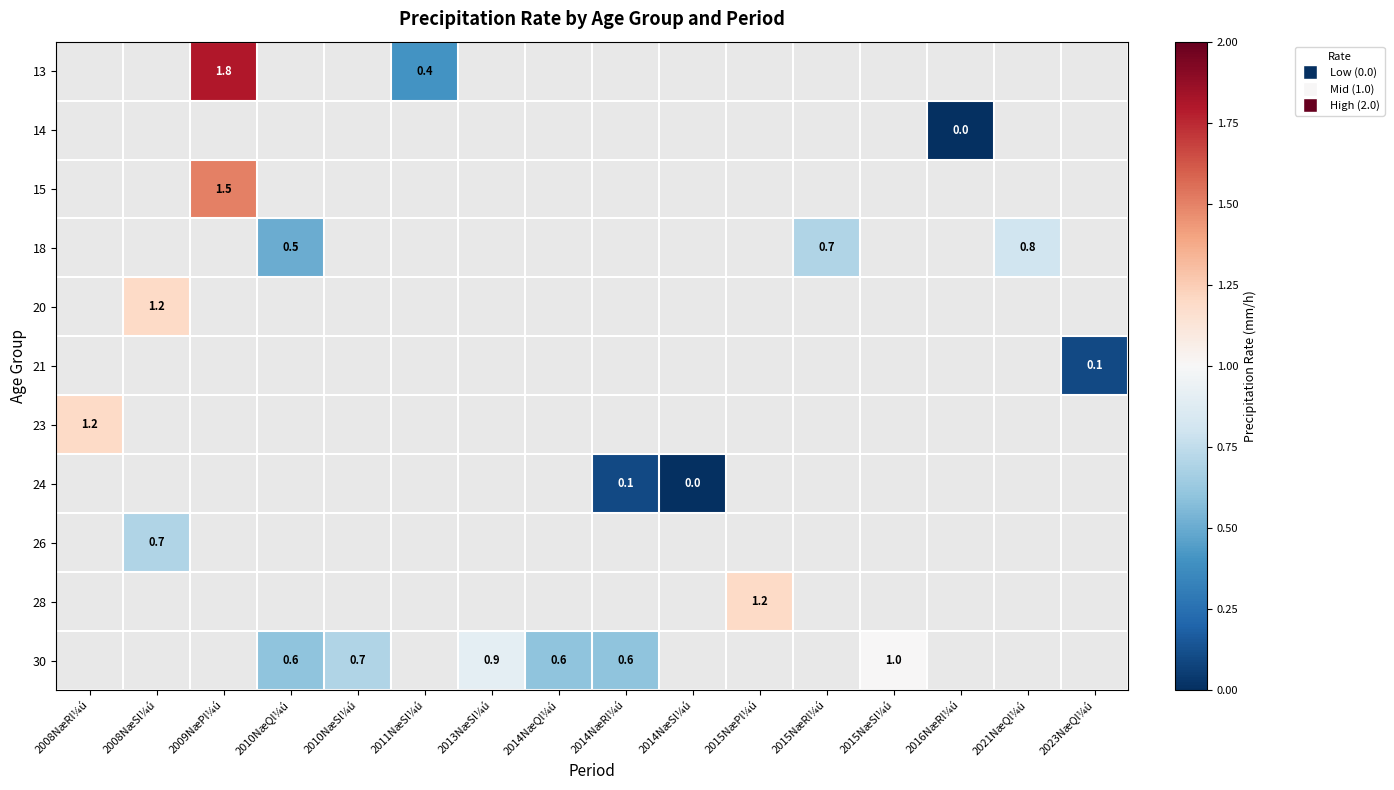

What is the difference between the highest and lowest values at 2009NæPl¼ú?

0.3